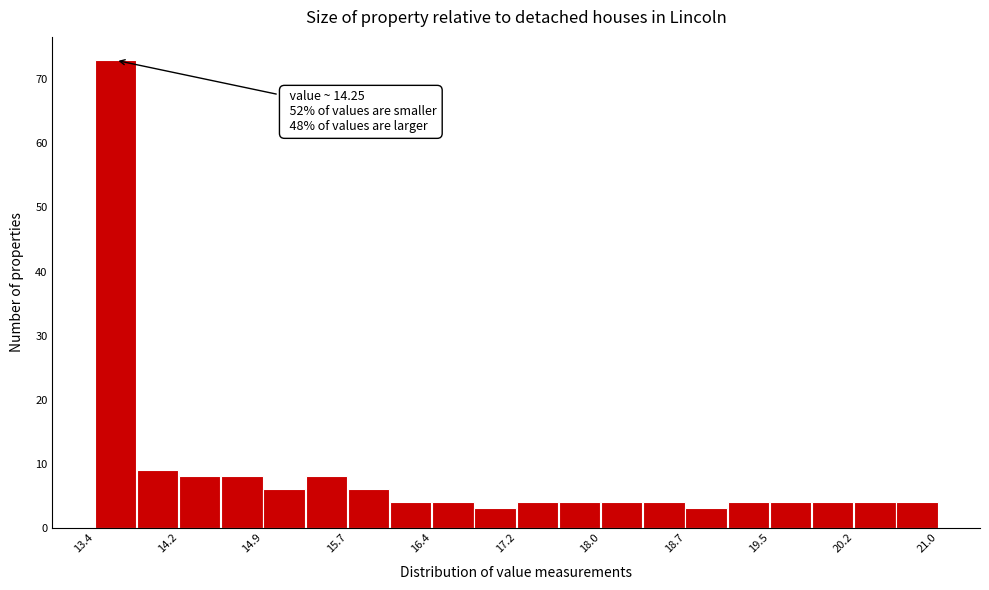

Read against the x-axis, roughly where is the centre of the tallest bar?

13.6